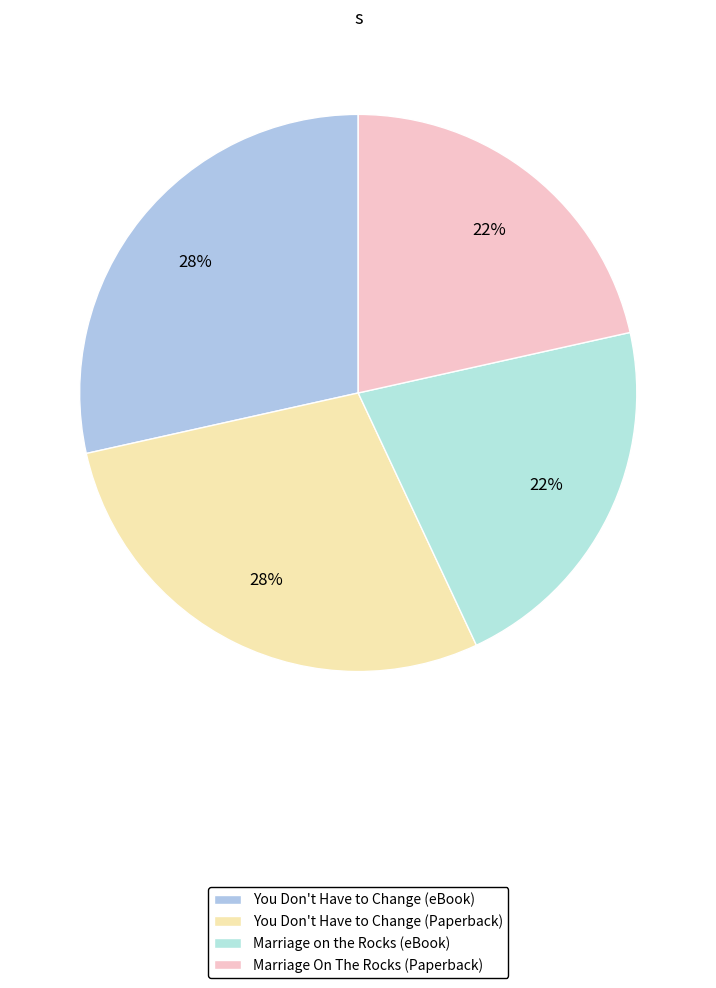

How many segments does this pie chart have?

4